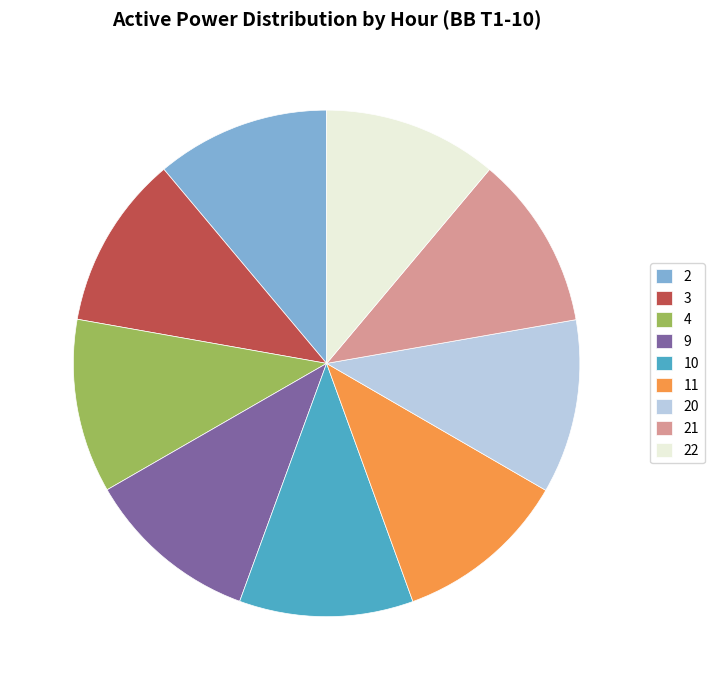

What is the ratio of the value at 4 to the value at 20?

1.0